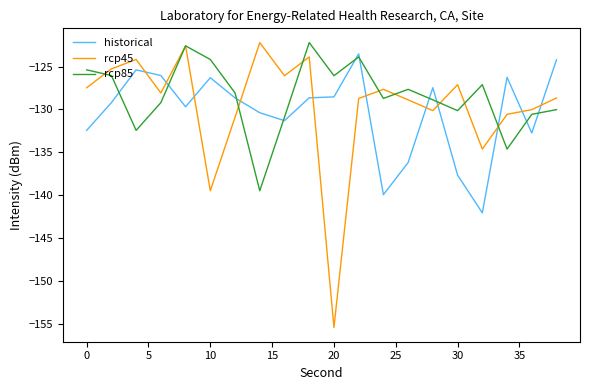

What are all the series names shown in the legend?

historical, rcp45, rcp85